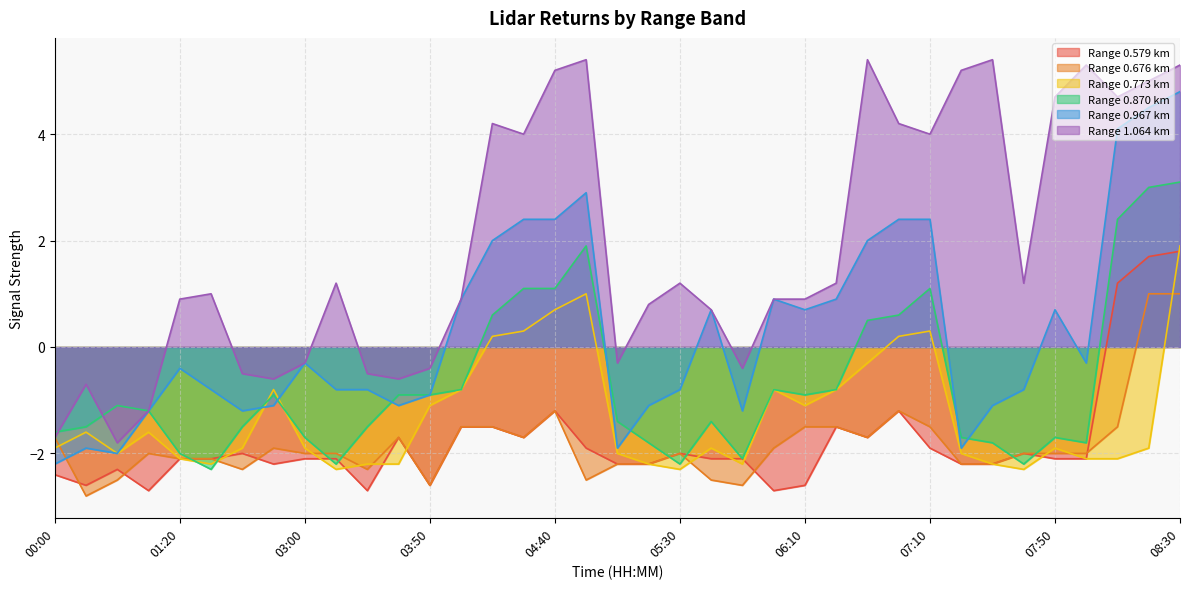

At 04:20, list the series in order from largest to smallest.

1.064, 0.967, 0.870, 0.773, 0.579, 0.676